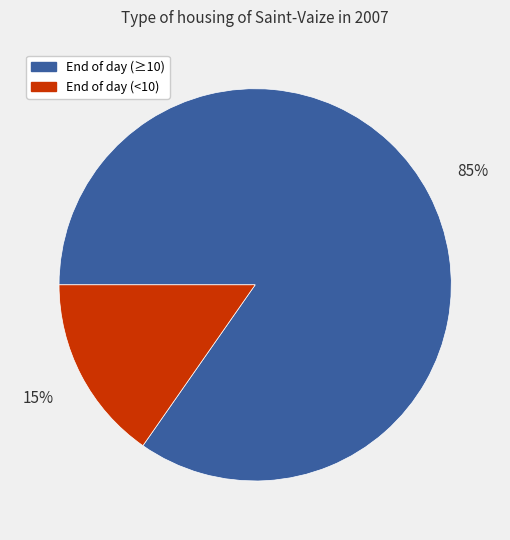

Is there a majority slice in this chart?

Yes